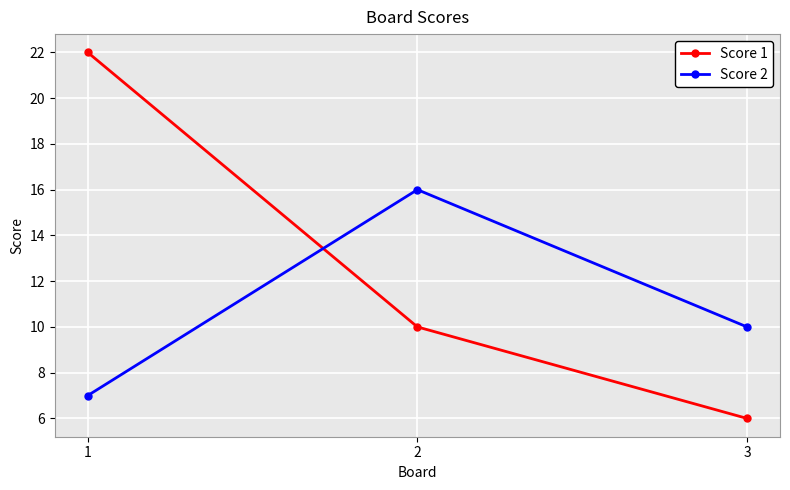

Which series has the widest spread of values?

Score 1